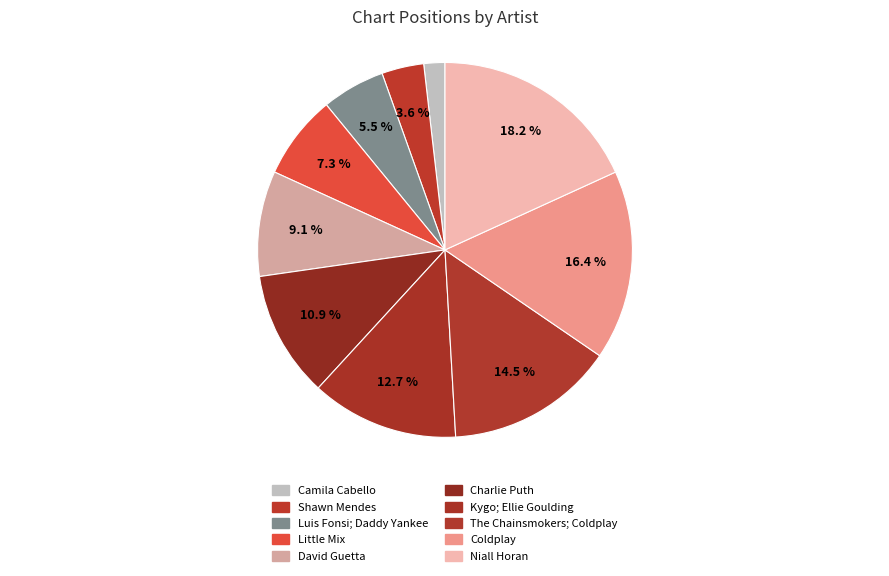

How many slices are in this pie chart?

10